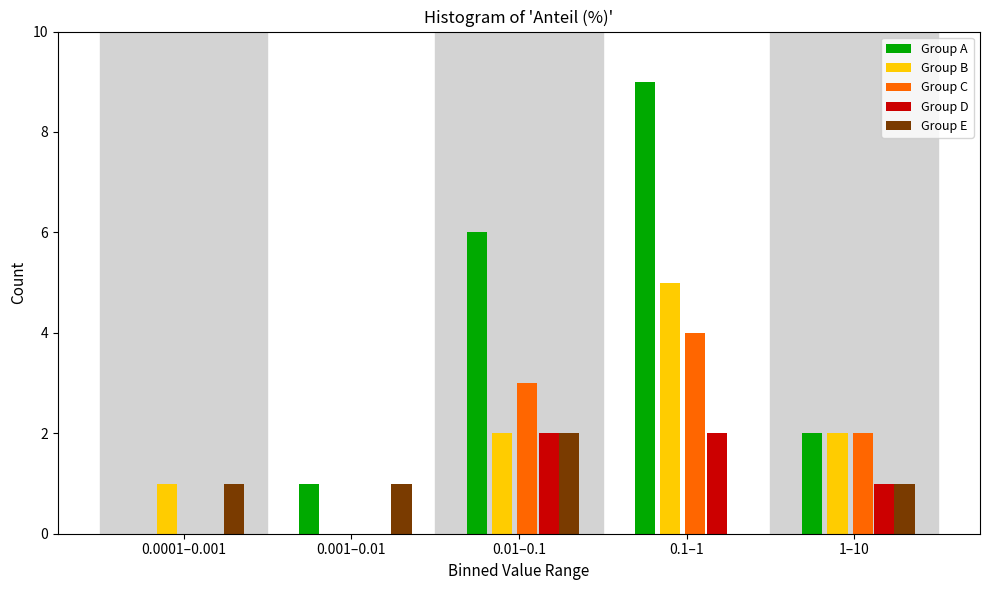

Reading left to right, transcribe all the data shown in this chart.

Group A: 0.0001–0.001=0	0.001–0.01=1	0.01–0.1=6	0.1–1=9	1–10=2
Group B: 0.0001–0.001=1	0.001–0.01=0	0.01–0.1=2	0.1–1=5	1–10=2
Group C: 0.0001–0.001=0	0.001–0.01=0	0.01–0.1=3	0.1–1=4	1–10=2
Group D: 0.0001–0.001=0	0.001–0.01=0	0.01–0.1=2	0.1–1=2	1–10=1
Group E: 0.0001–0.001=1	0.001–0.01=1	0.01–0.1=2	0.1–1=0	1–10=1